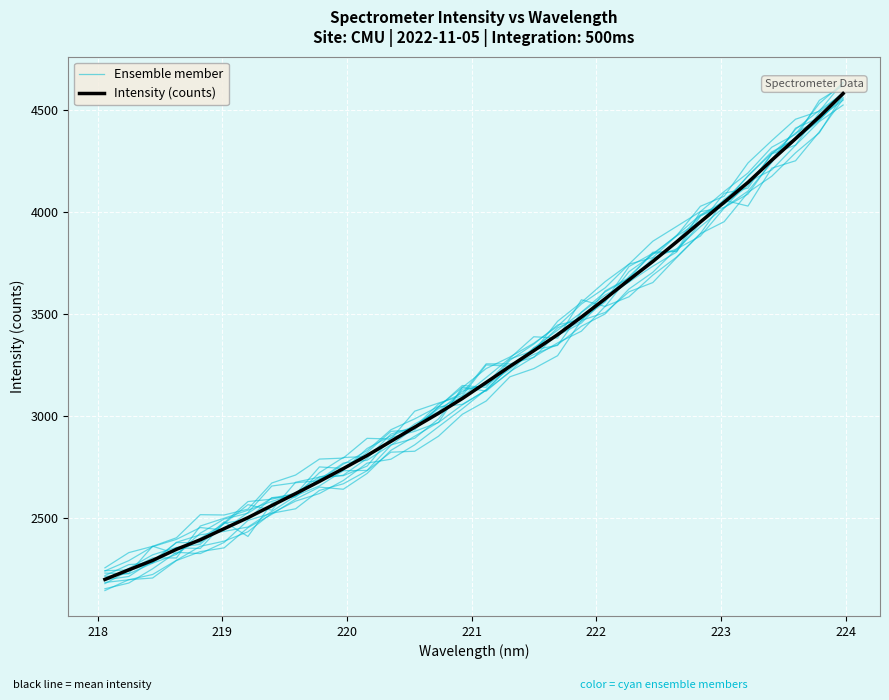

What is the spread (max minus min) of values at 221?

67.5